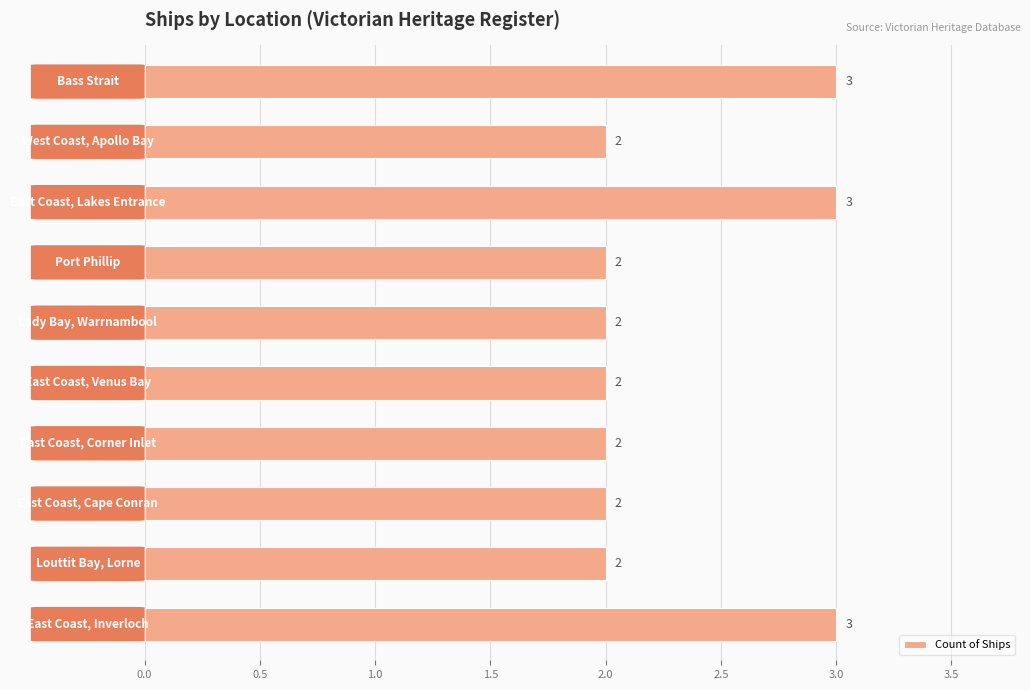

Reading top to bottom, extract all data points from this chart.

3	2	3	2	2	2	2	2	2	3